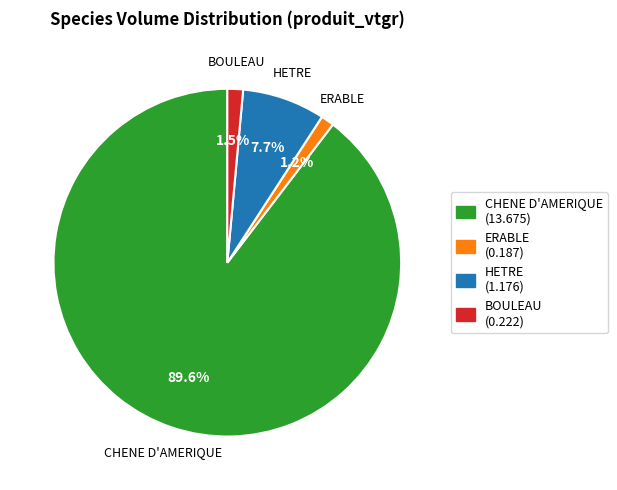

What is the largest slice in the pie chart?

CHENE D'AMERIQUE